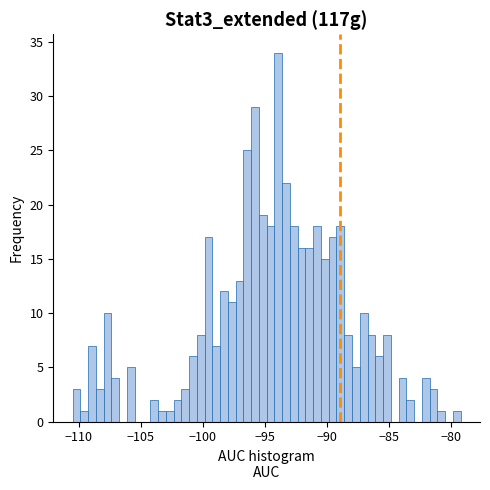

Read against the x-axis, roughly where is the centre of the tallest bar?

-94.0